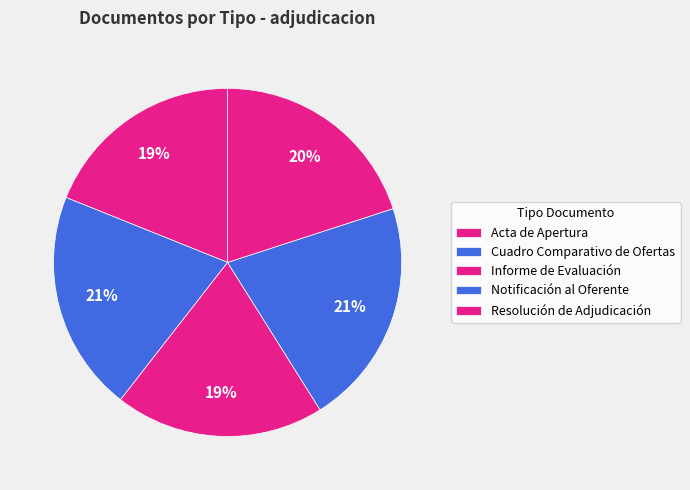

To the nearest percent, what is the average slice percentage?

20%